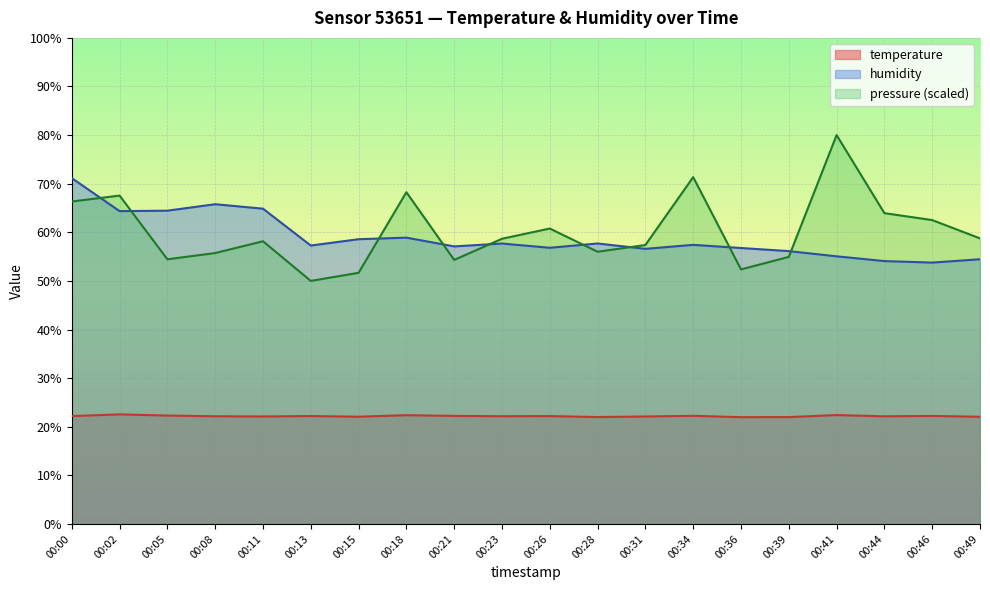

At which label is pressure_norm closest to 65?

00:44